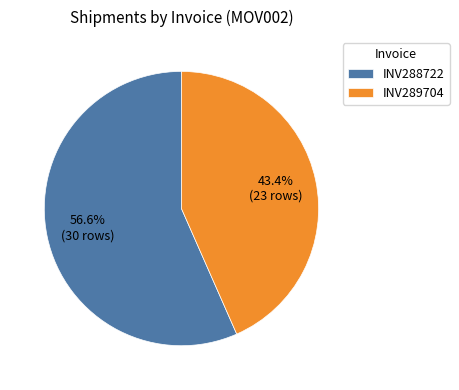

To the nearest percent, what is the difference between the largest and smallest slice percentages?

13%